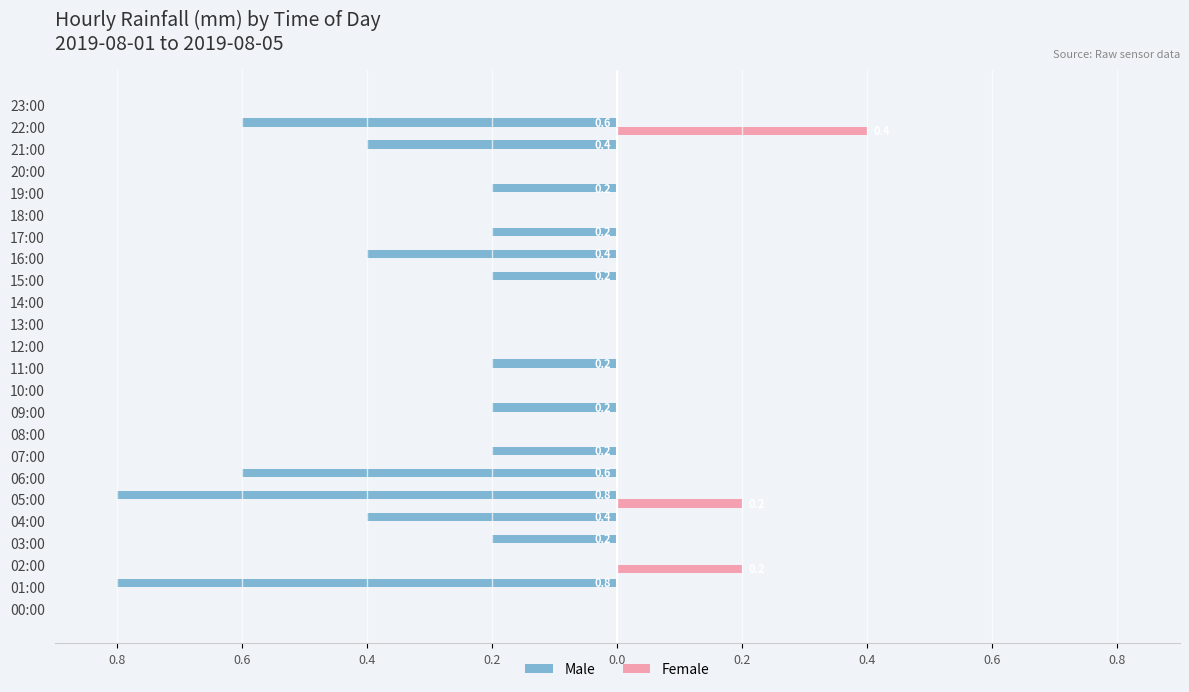

How many values in Male are below zero?

14